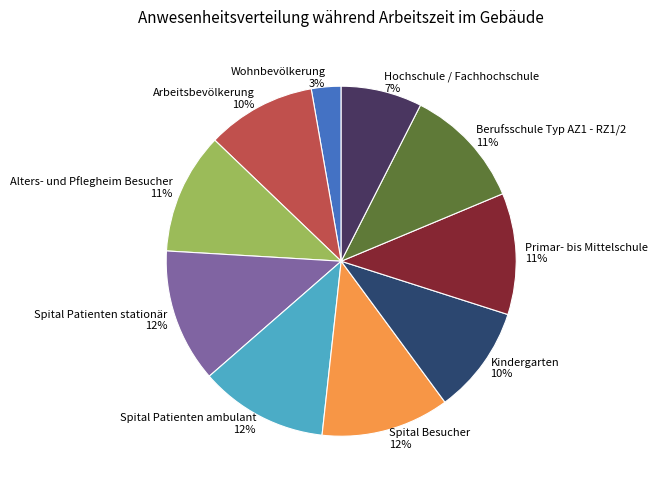

Is Alters- und Pflegheim Besucher the majority of the pie?

No